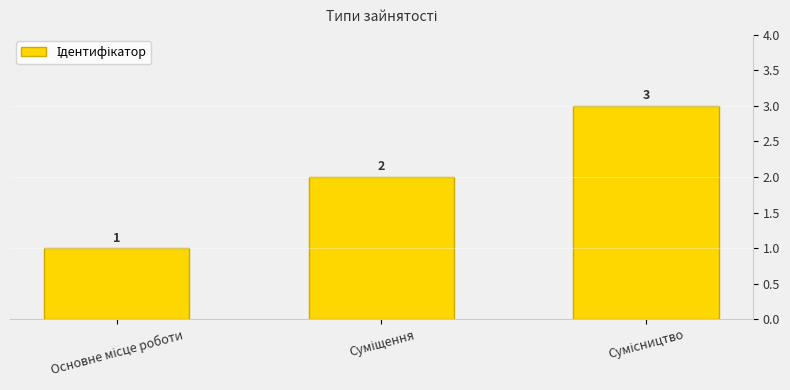

Count the values in the range 1 to 3.

3